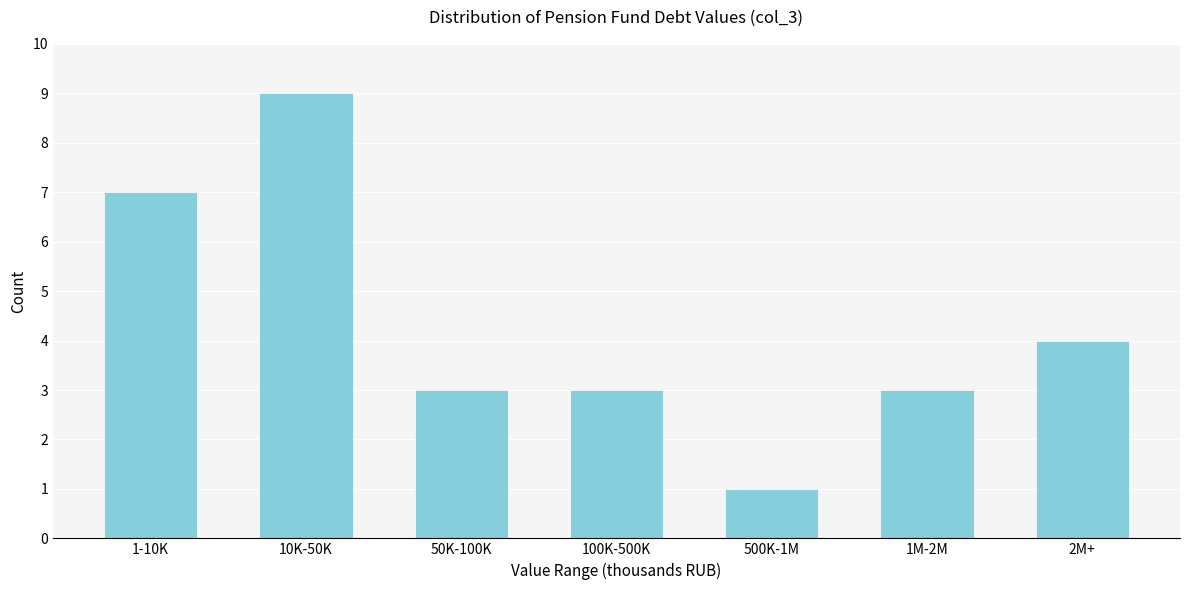

Reading right to left, what are all the values shown in this chart?

2M+=4	1M-2M=3	500K-1M=1	100K-500K=3	50K-100K=3	10K-50K=9	1-10K=7